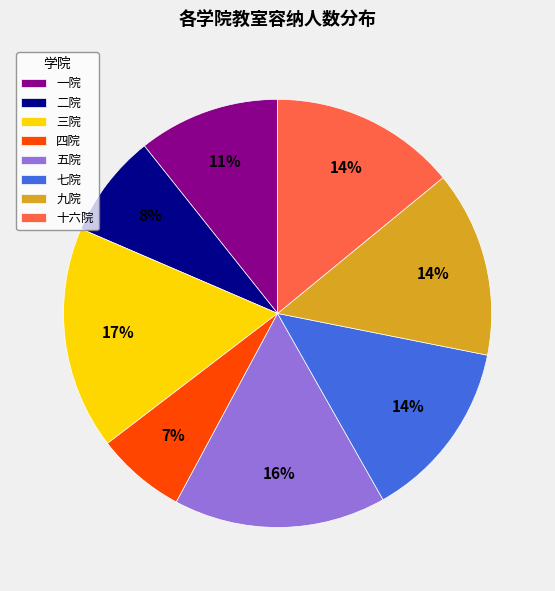

Between 三院 and 一院, which is larger?

三院